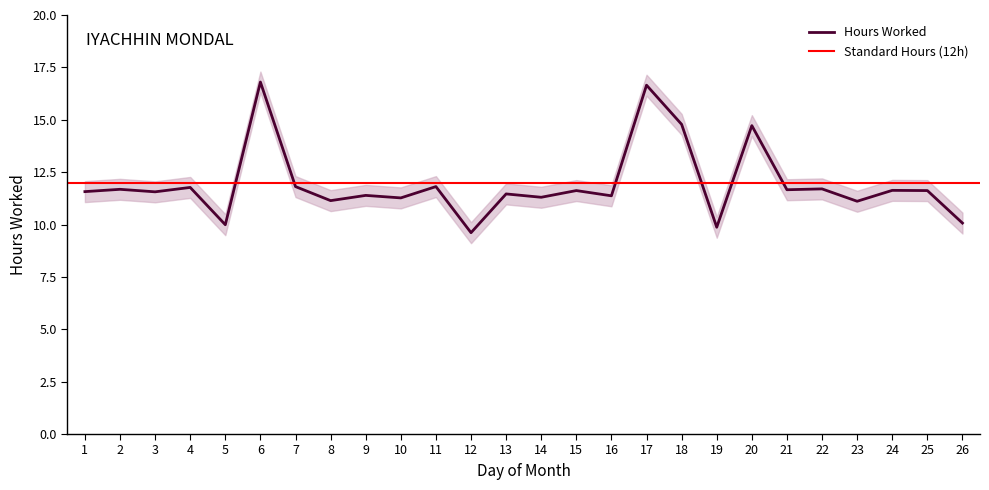

What is the ratio of the value at 9 to the value at 8?

1.0